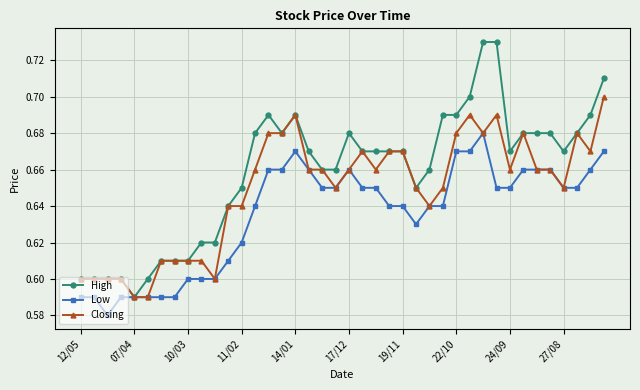

True or false: Low has more than 0 points higher than both neighbors.

True